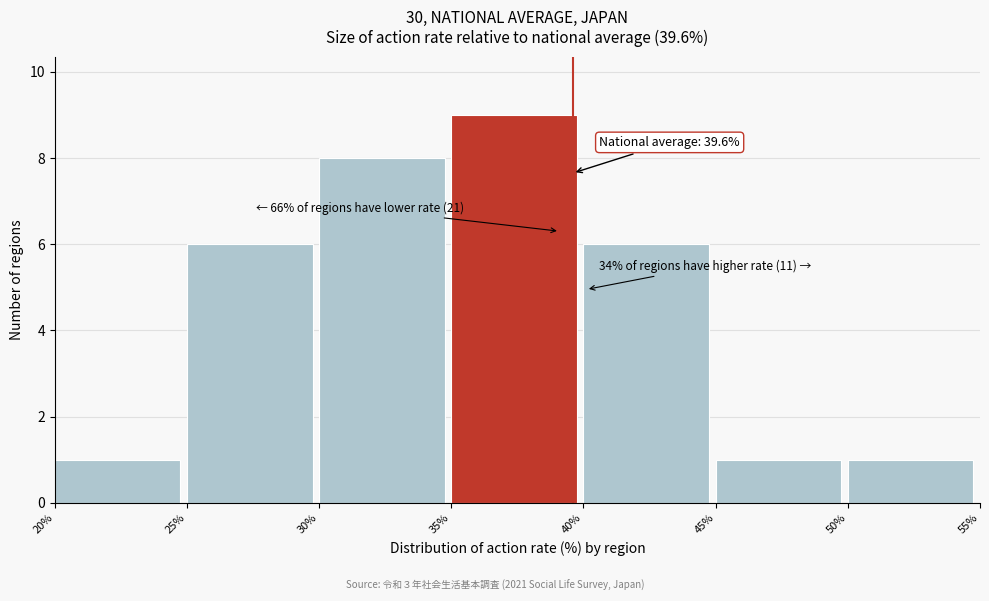

Over which range of the x-axis is the bar tallest?

35% to 40%